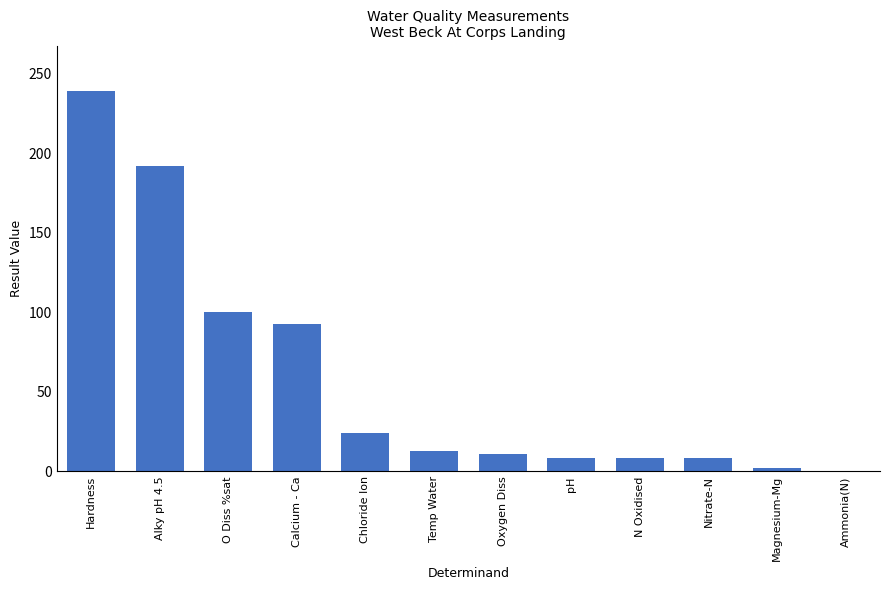

Approximately how many times larger is the value at Nitrate-N compared to Magnesium-Mg?

4.0